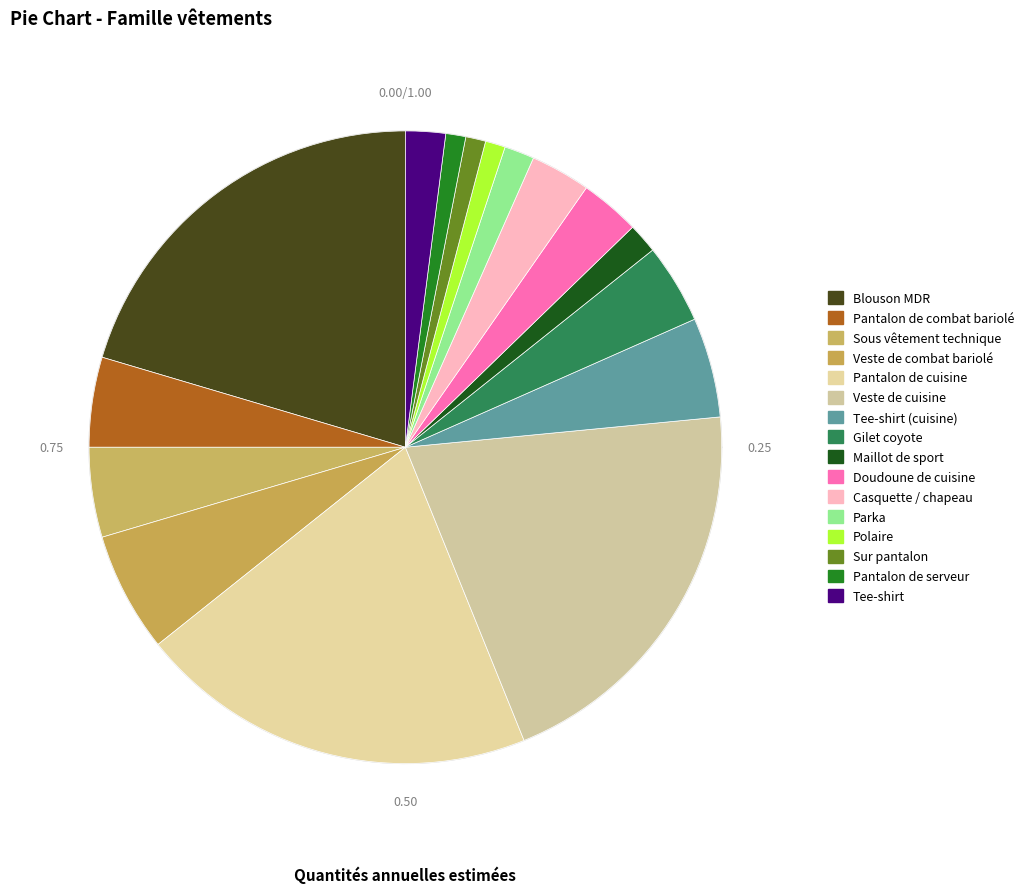

Which slice is the largest?

Blouson MDR